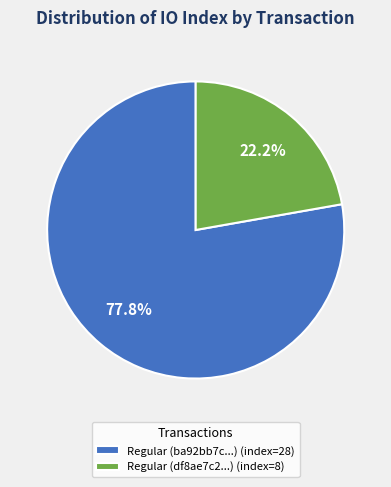

Which category has the smallest portion of the pie?

Regular (df8ae7c2...) (index=8)